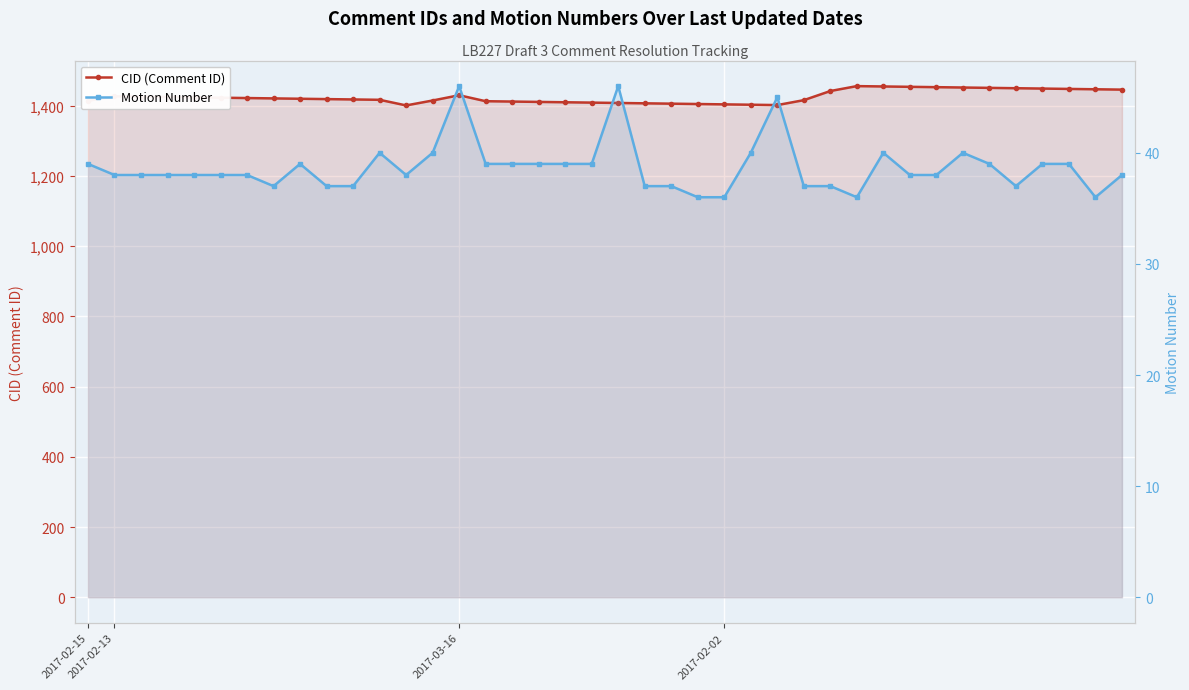

True or false: Motion Number and CID (Comment ID) cross at least once.

False